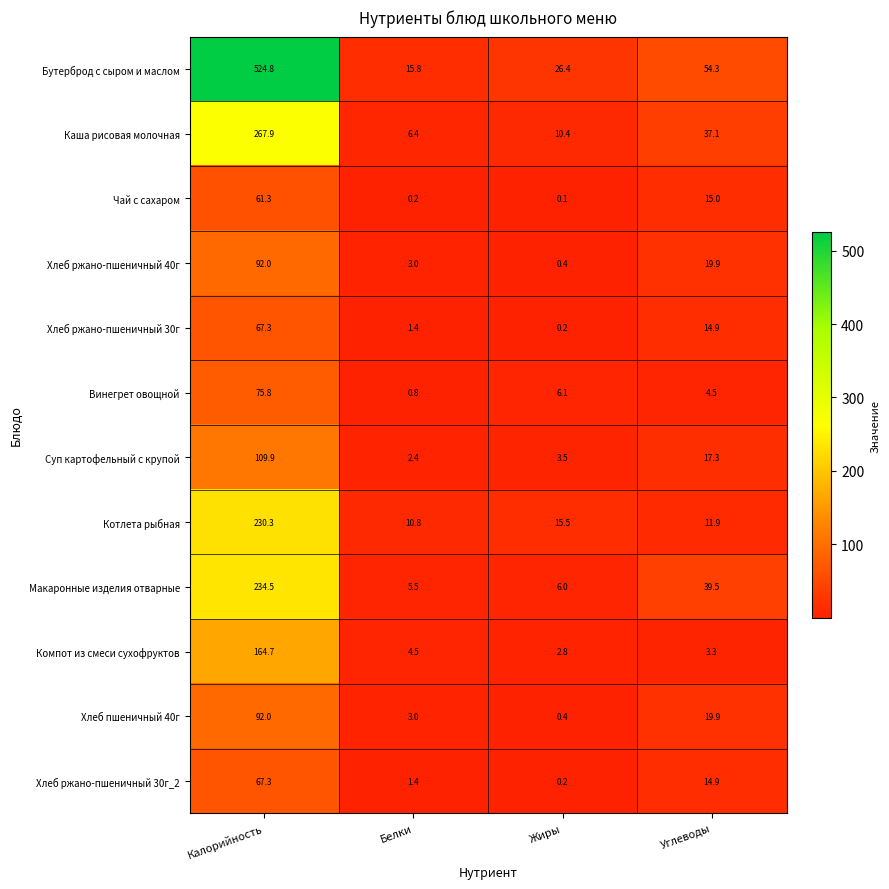

The value of Чай с сахаром at Углеводы is 15.0. True or false?

True